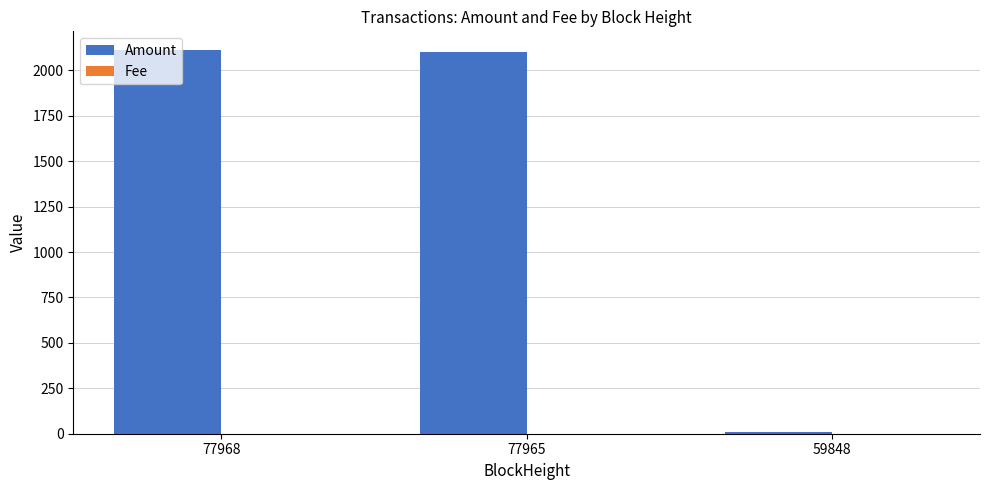

How many distinct data groups are displayed?

2